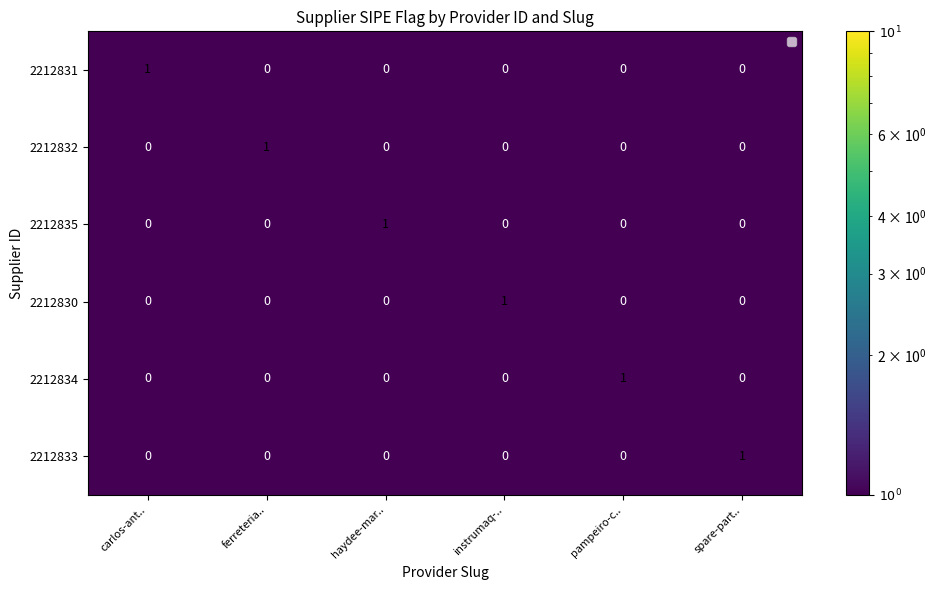

The 2212831 series shows 0 at haydee-mar... True or false?

True